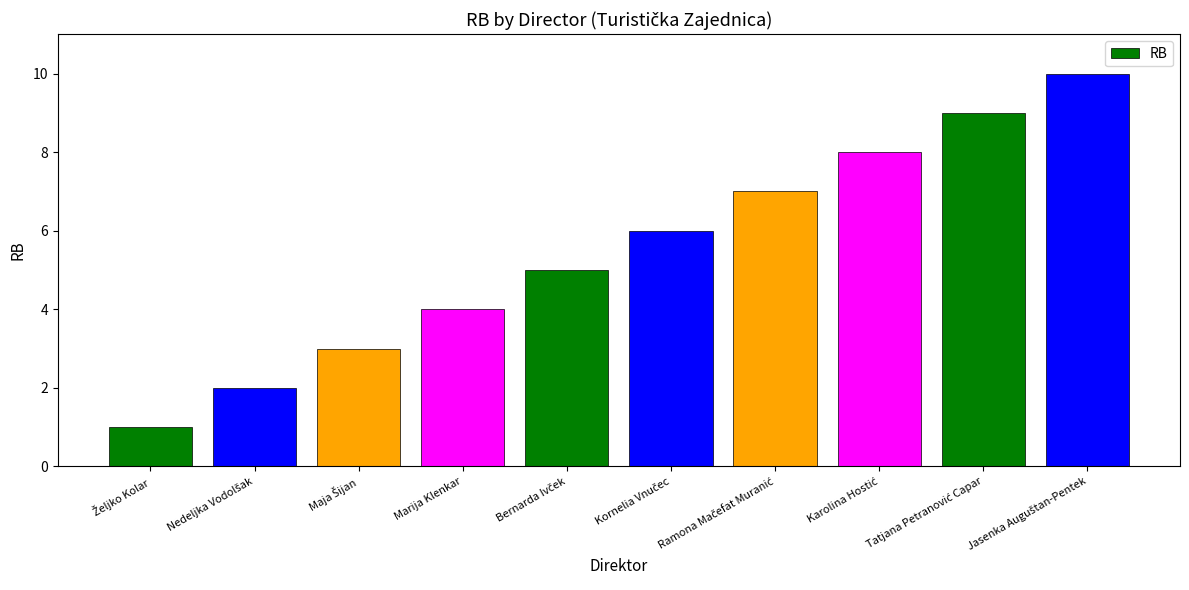

What is the sum of all values?

55